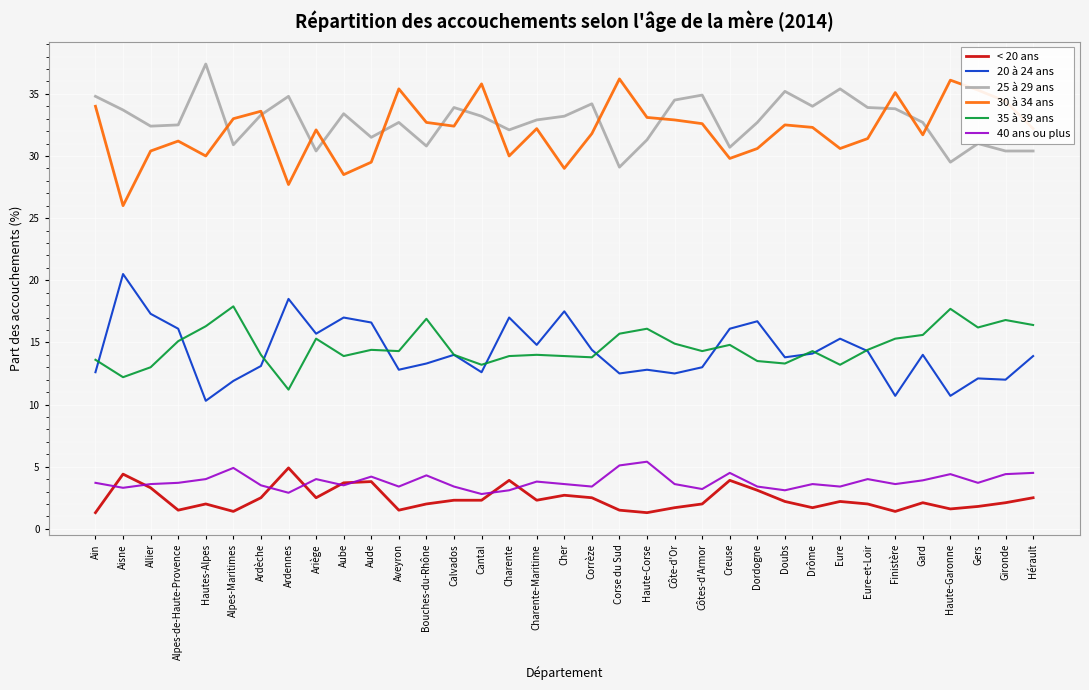

What is the highest value of the 40 ans ou plus series?

5.4